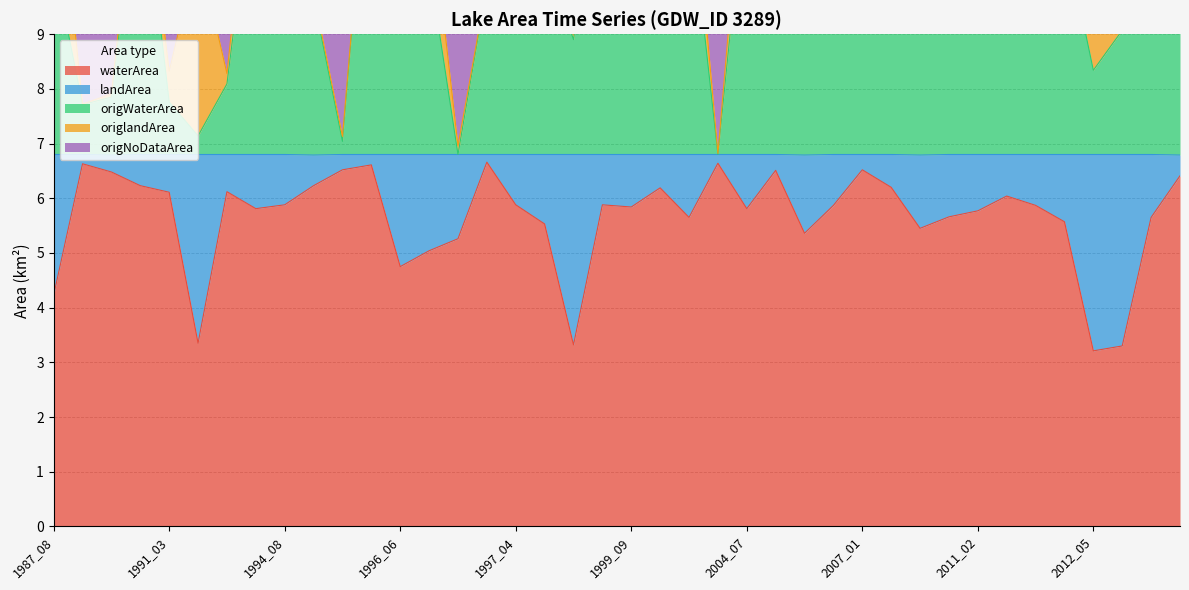

True or false: waterArea has a value of 6.1 at 1991_03.

True